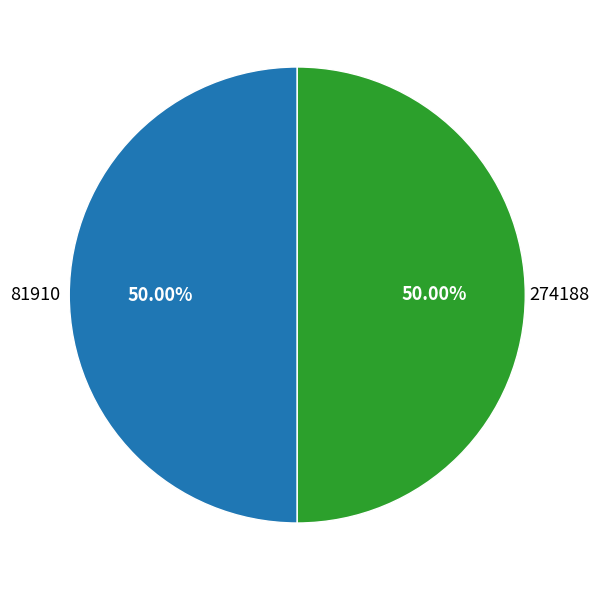

To the nearest percent, what is the average slice percentage?

50%